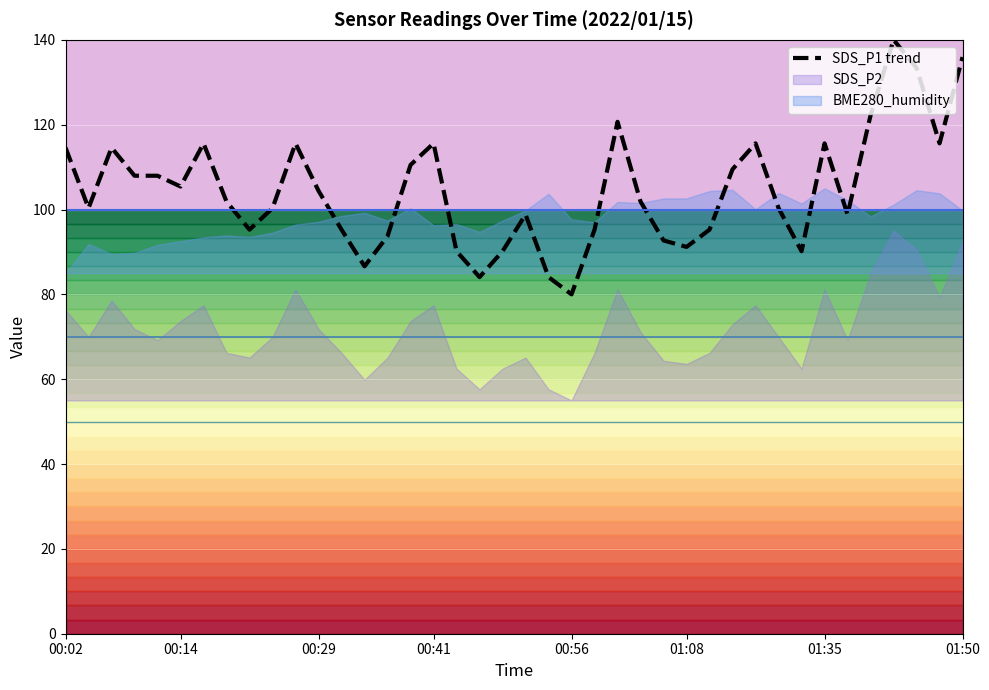

Reading left to right, transcribe all the data shown in this chart.

114.6	100.3	114.6	108.0	108.0	105.4	115.6	101.9	95.3	100.3	115.6	104.4	95.3	86.6	93.7	110.5	115.6	90.2	84.1	90.2	98.8	84.1	80.0	95.3	120.7	101.9	92.7	91.2	95.3	109.5	115.6	100.3	90.2	115.6	98.8	122.2	140.0	133.4	115.6	135.9